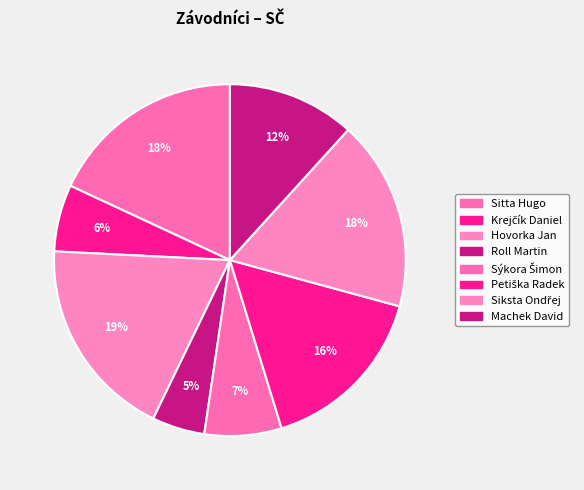

To the nearest percent, what is the average slice percentage?

12%